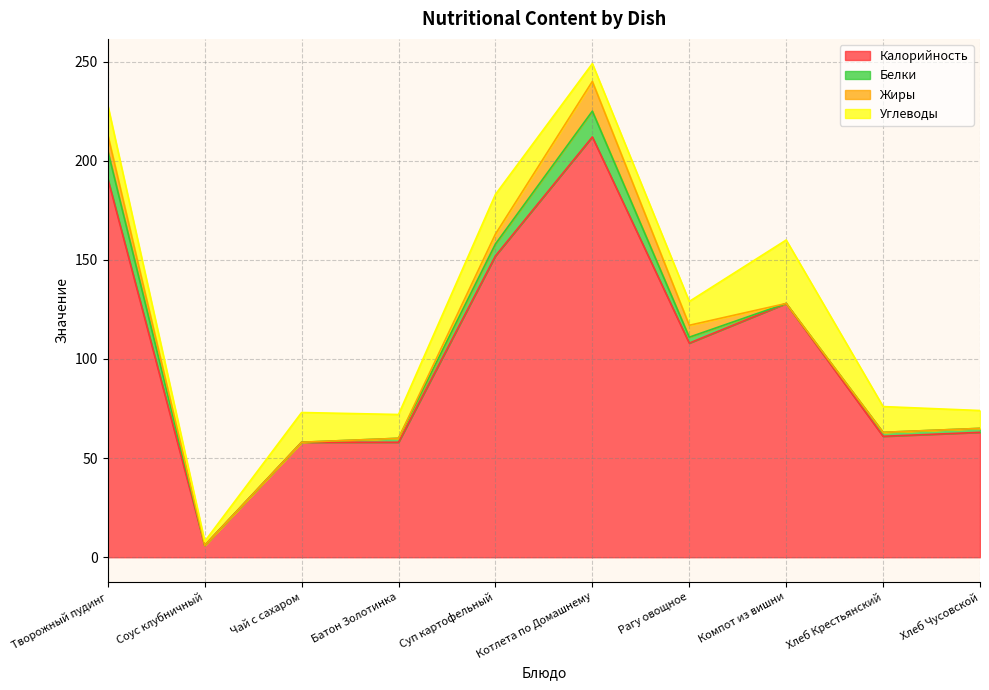

True or false: Калорийность and Жиры cross at least once.

False